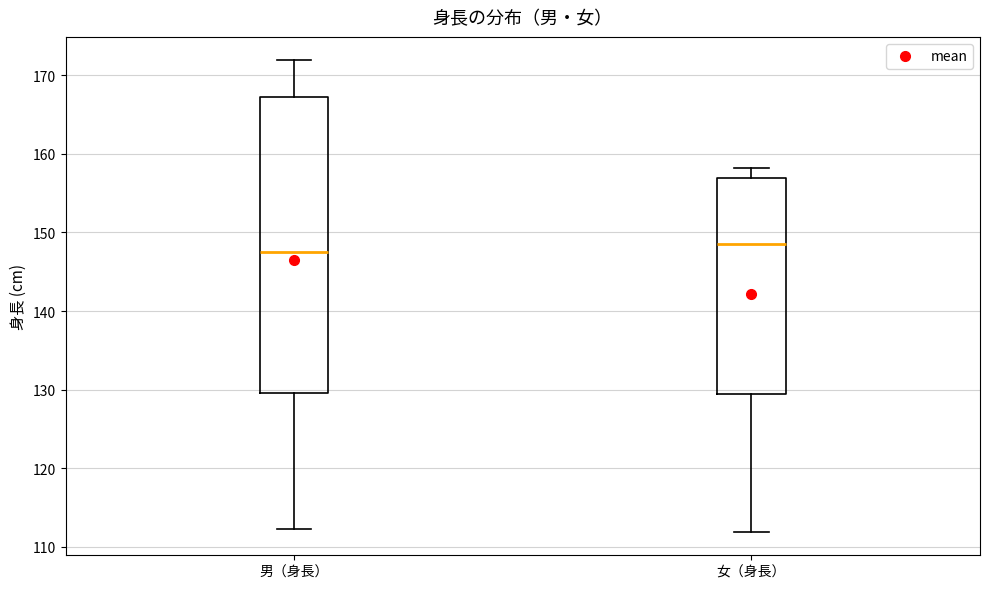

Comparing the boxes themselves (not the whiskers), which one is the tallest?

男（身長）